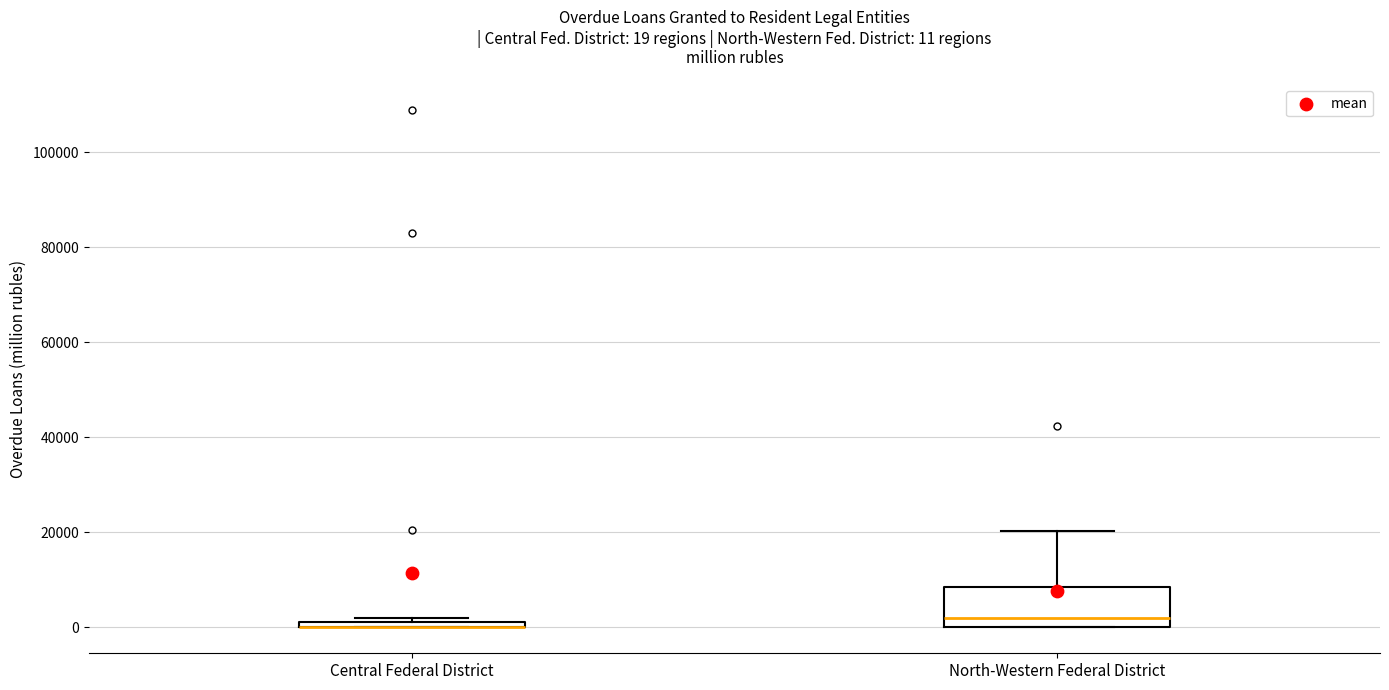

Comparing the boxes themselves (not the whiskers), which one is the tallest?

North-Western Federal District